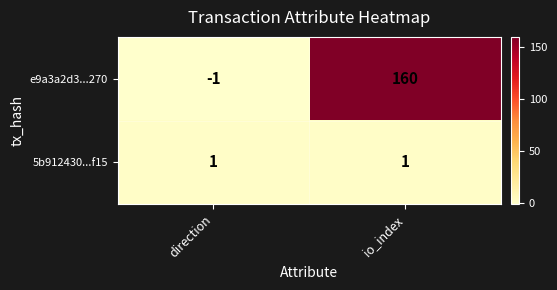

Which series has the largest range (max minus min)?

e9a3a2d3...270